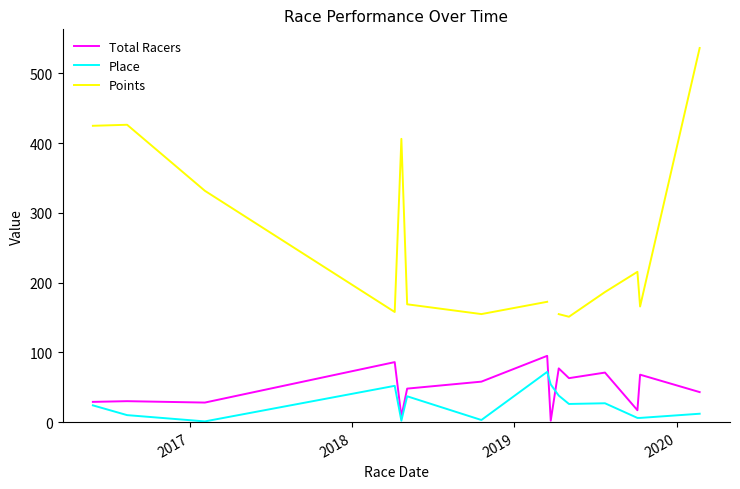

True or false: Total Racers has more than 1 points higher than both neighbors.

True